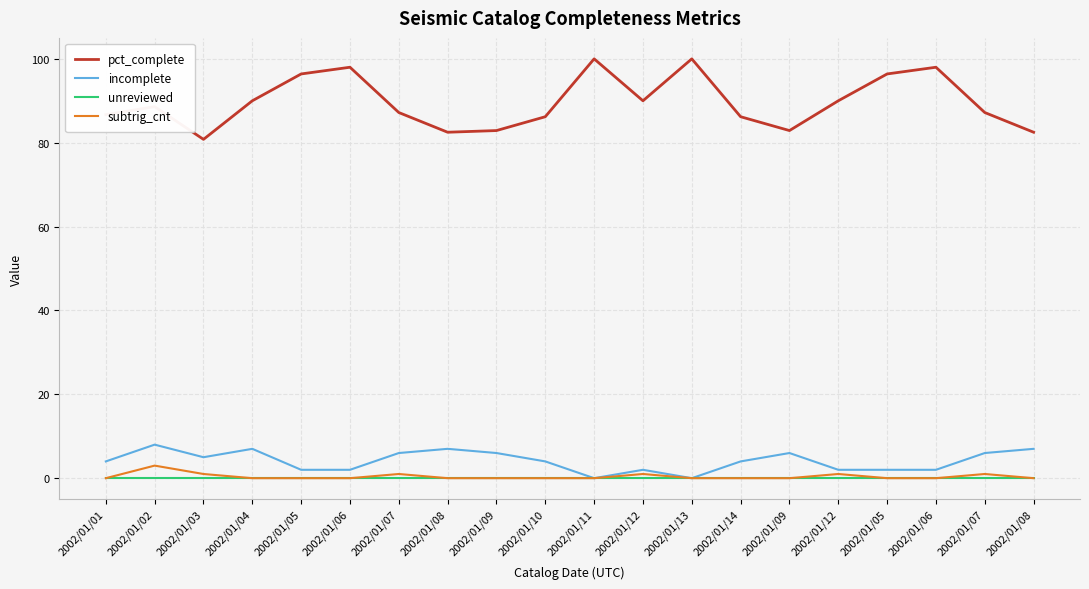

What is the label of the 6th point from the right?

2002/01/09